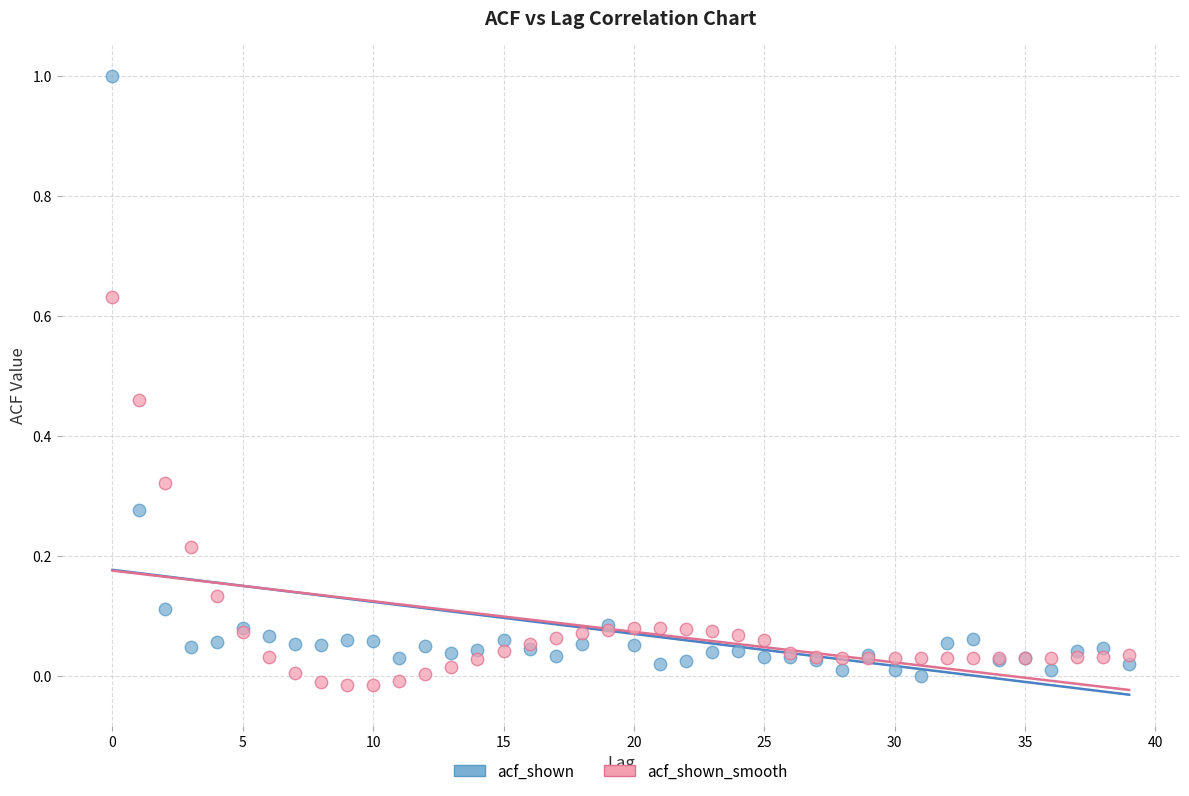

Which series reaches the maximum Y coordinate?

acf_shown